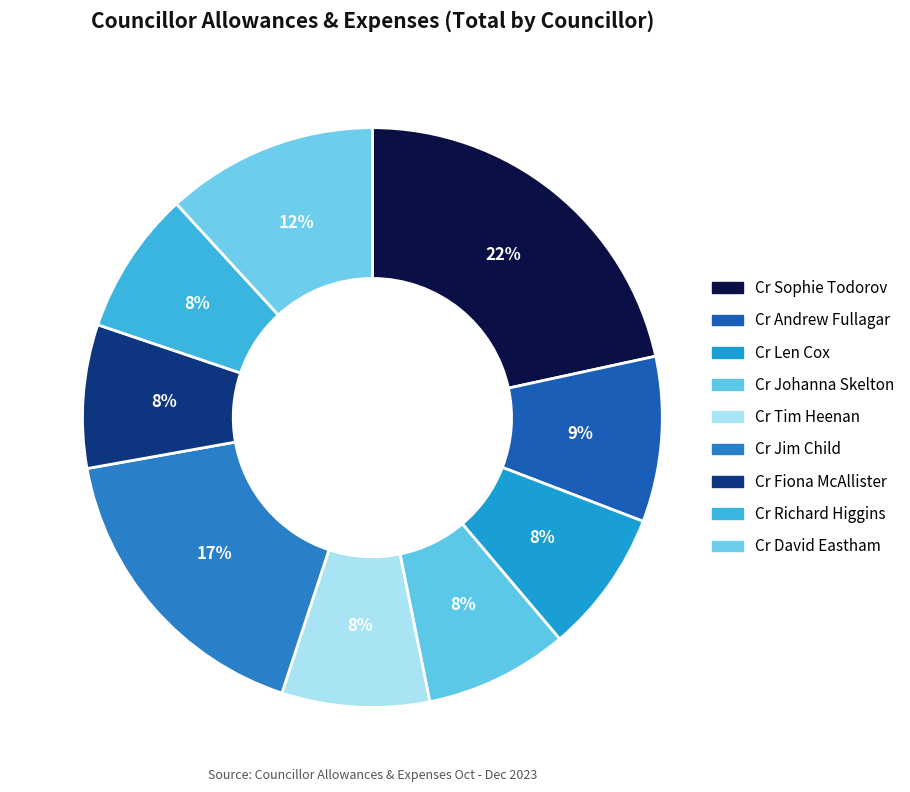

To the nearest percent, what is the average slice percentage?

11%